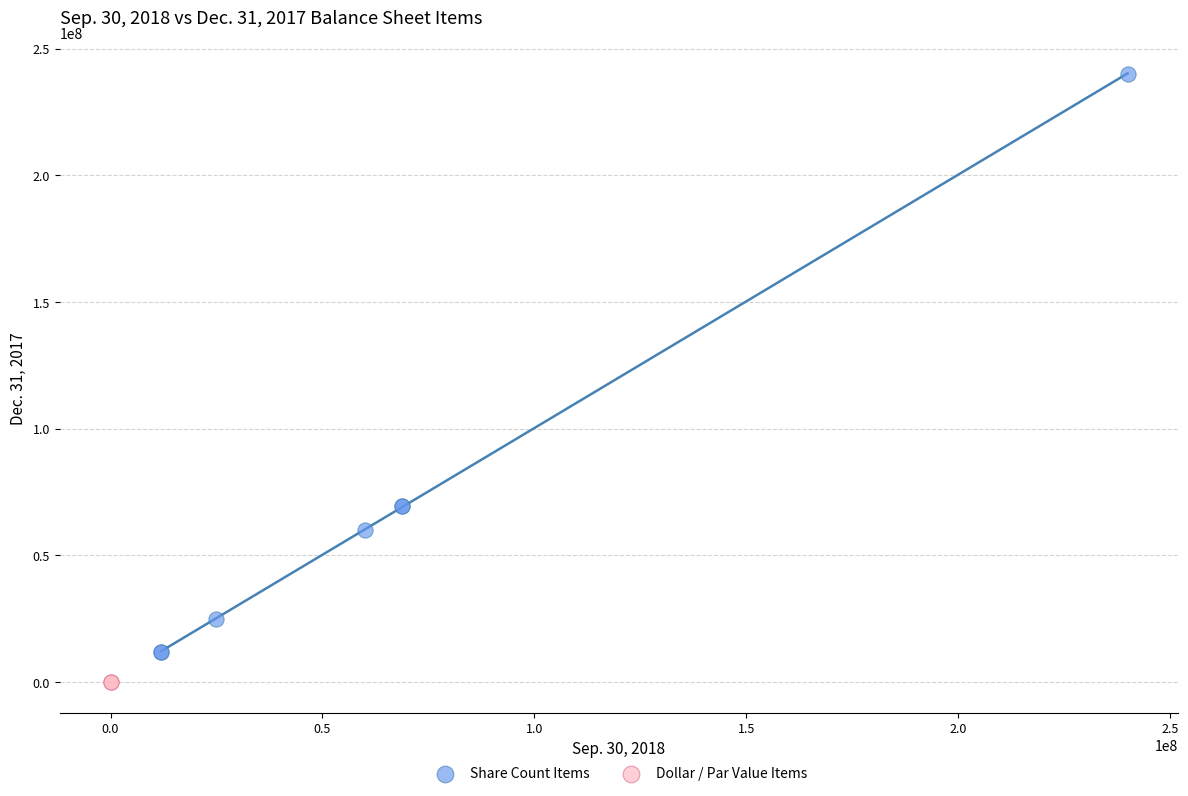

Which series contains the highest Y value?

Share Count Items